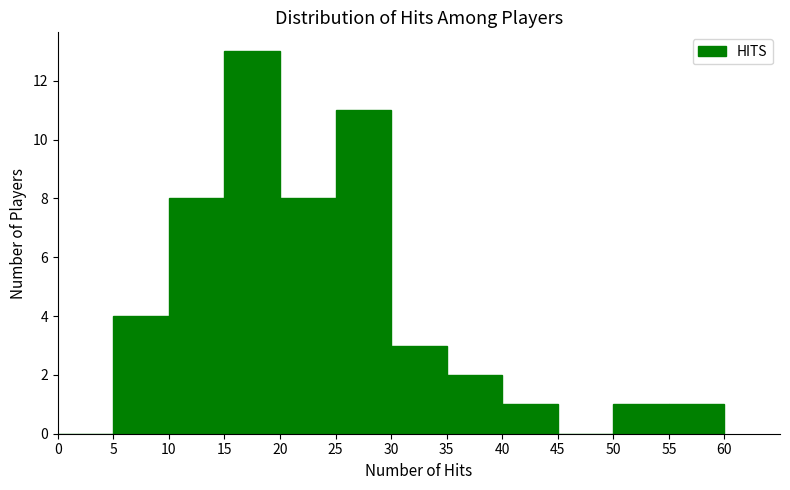

What is the maximum value shown in the chart?

13